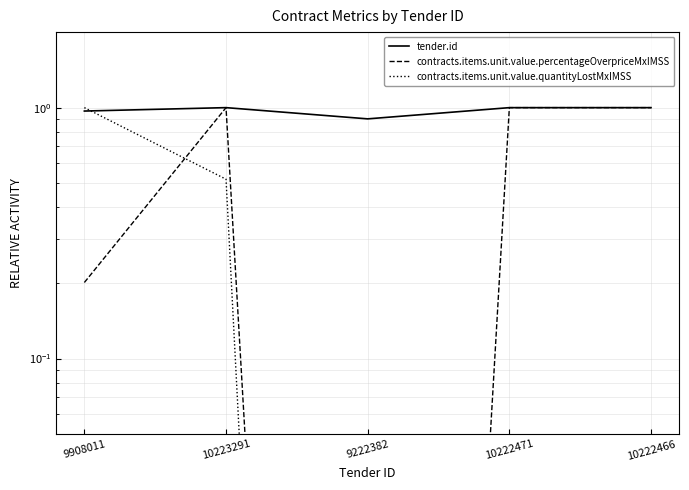

Between which two adjacent categories do contracts.items.unit.value.quantityLostMxIMSS and contracts.items.unit.value.percentageOverpriceMxIMSS first intersect?

9908011 and 10223291